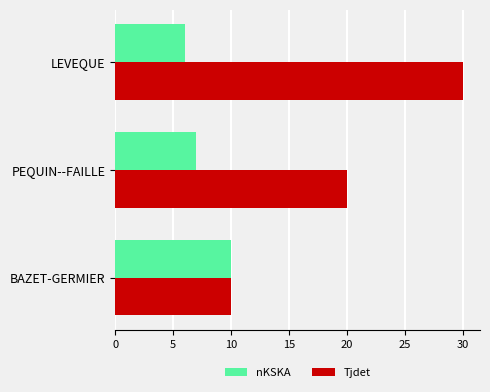

What is the maximum value for nKSKA?

10